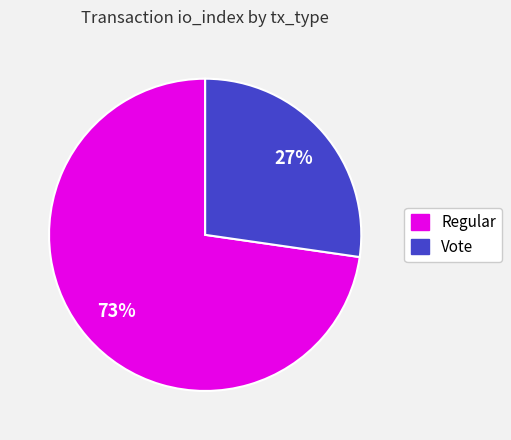

To the nearest percent, what is the combined percentage of Vote and Regular?

100%